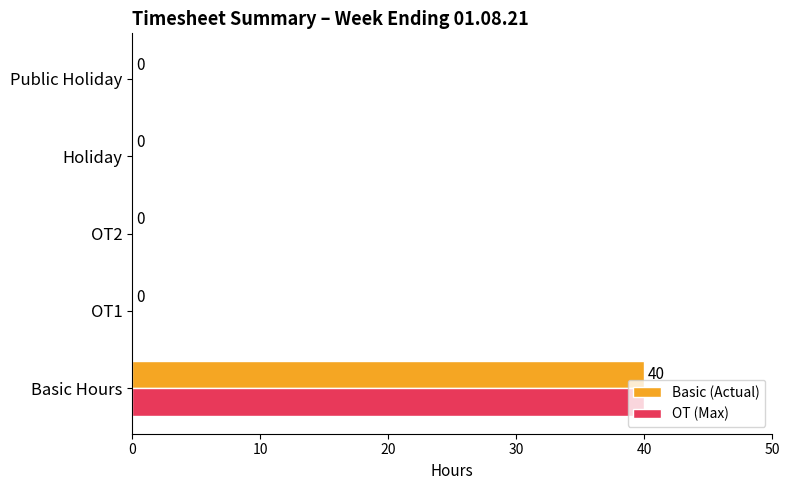

What is the highest value of the OT (Max) series?

40